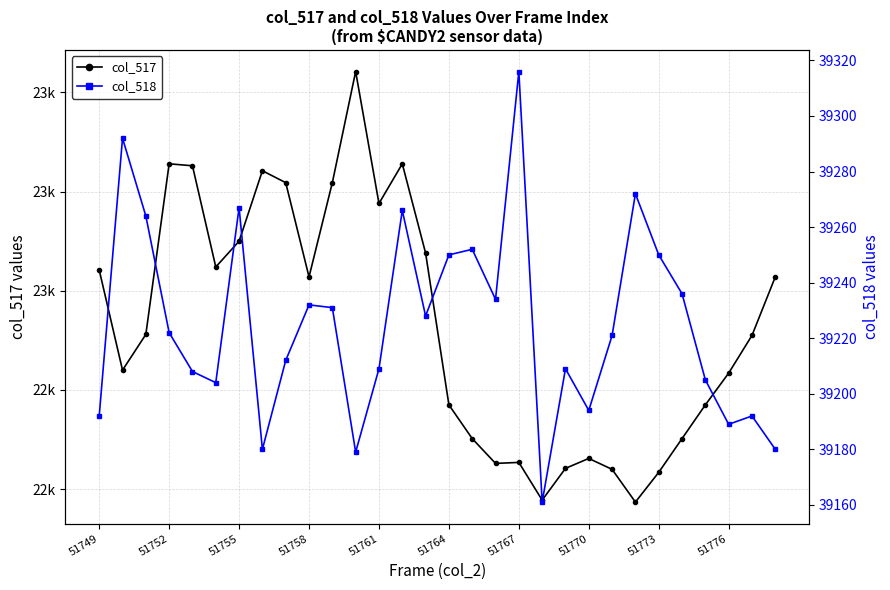

What is the difference between the maximum and minimum values in the col_518 series?

155